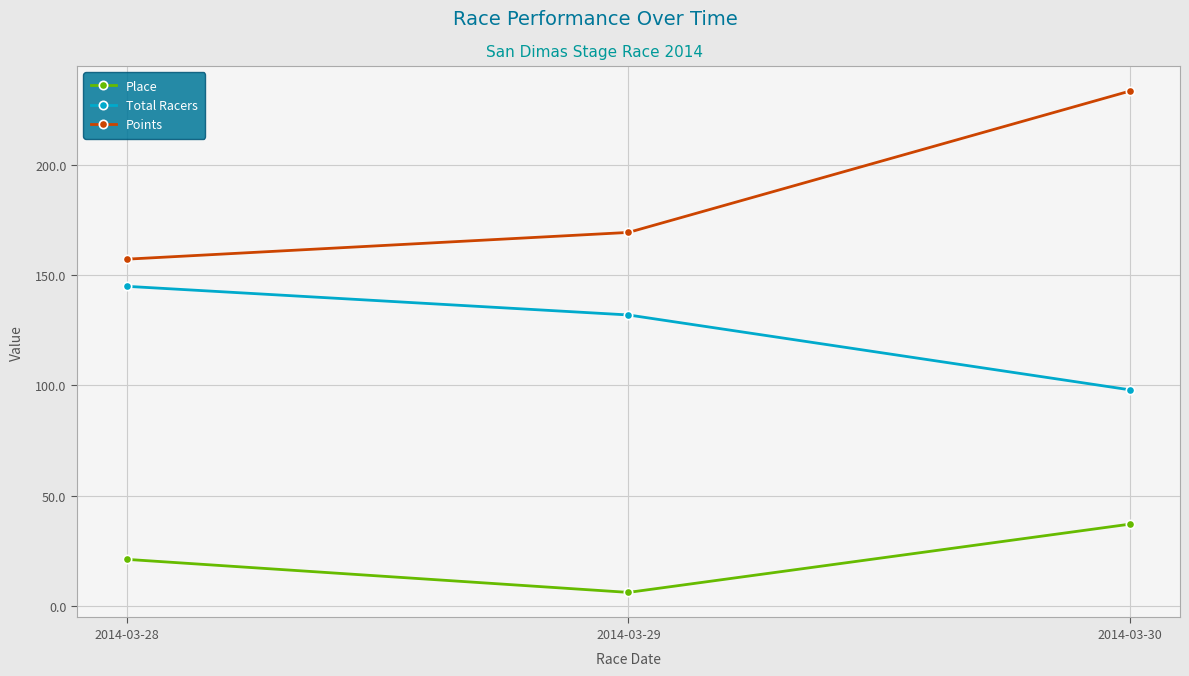

Does the chart have visible grid lines?

Yes